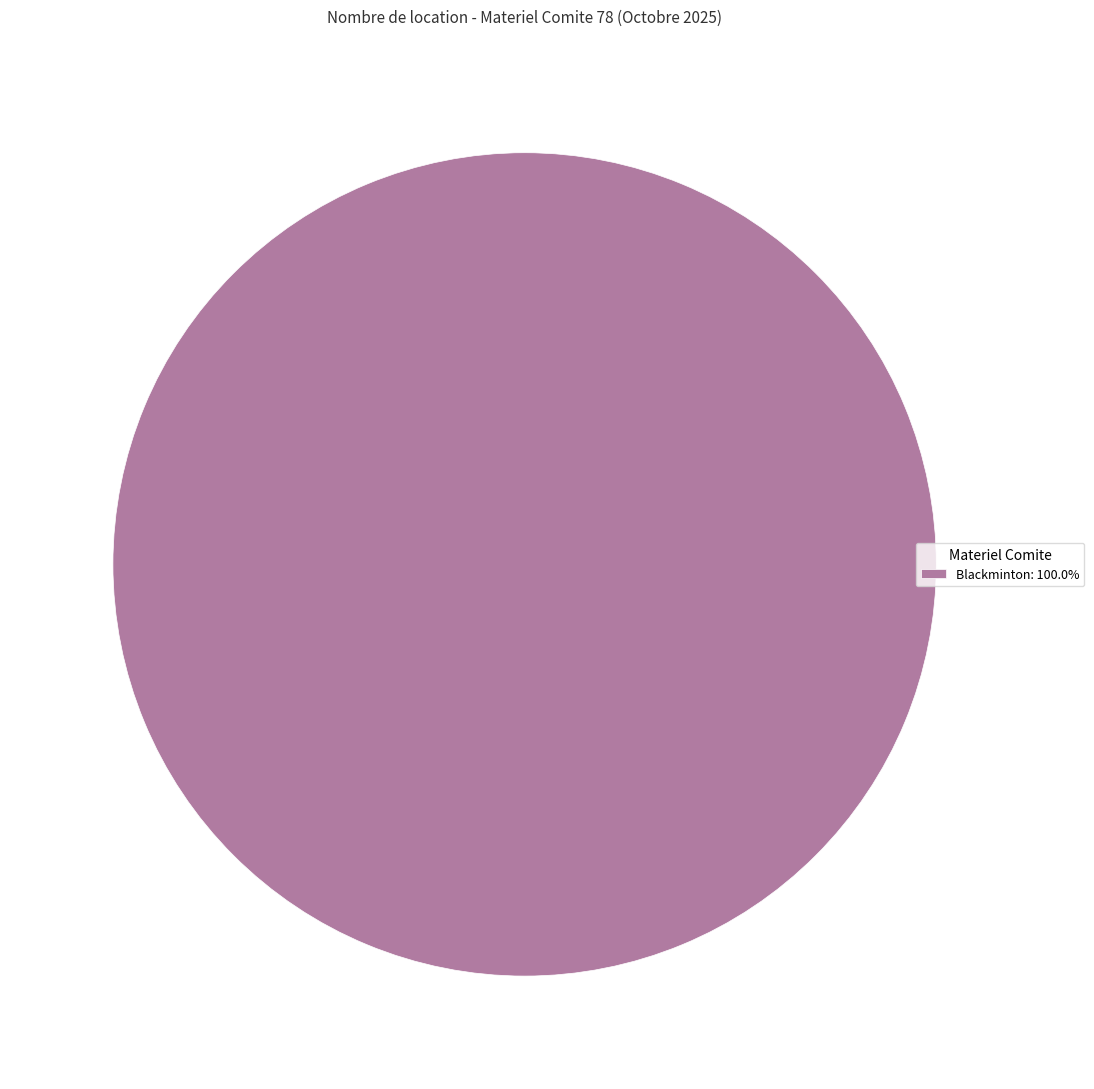

Does any single category account for the majority?

Yes